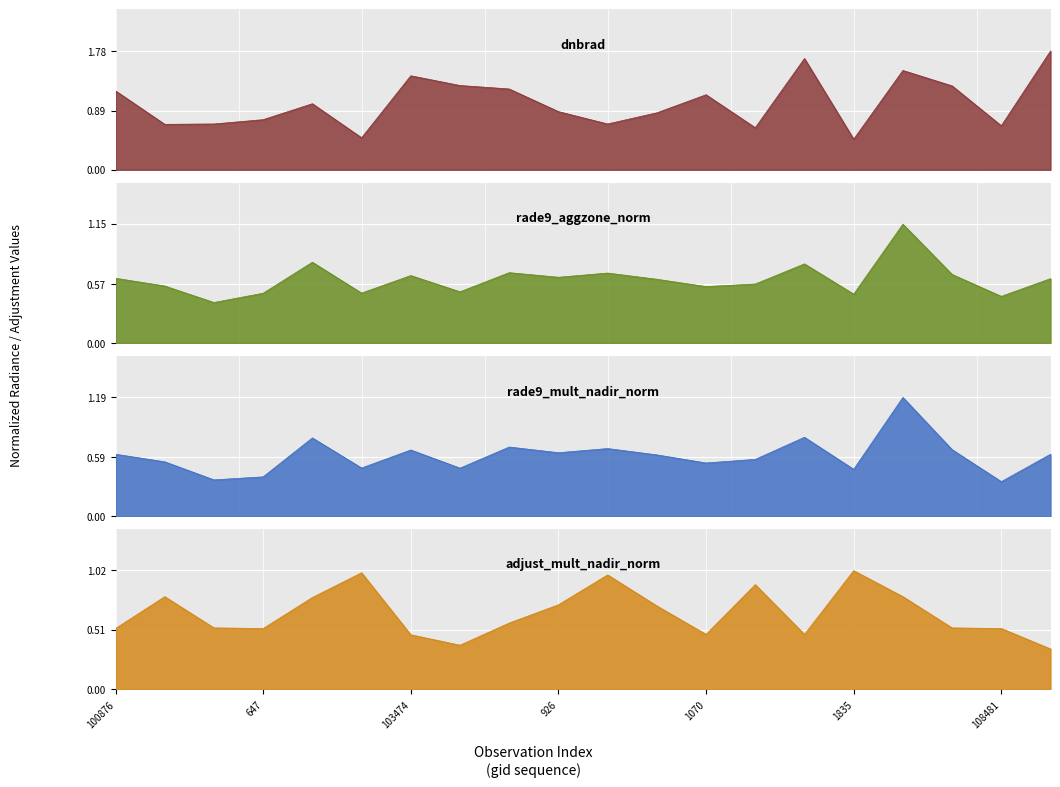

At 1070, list the series in order from largest to smallest.

dnbrad, rade9_aggzone_norm, rade9_mult_nadir_norm, adjust_mult_nadir_norm